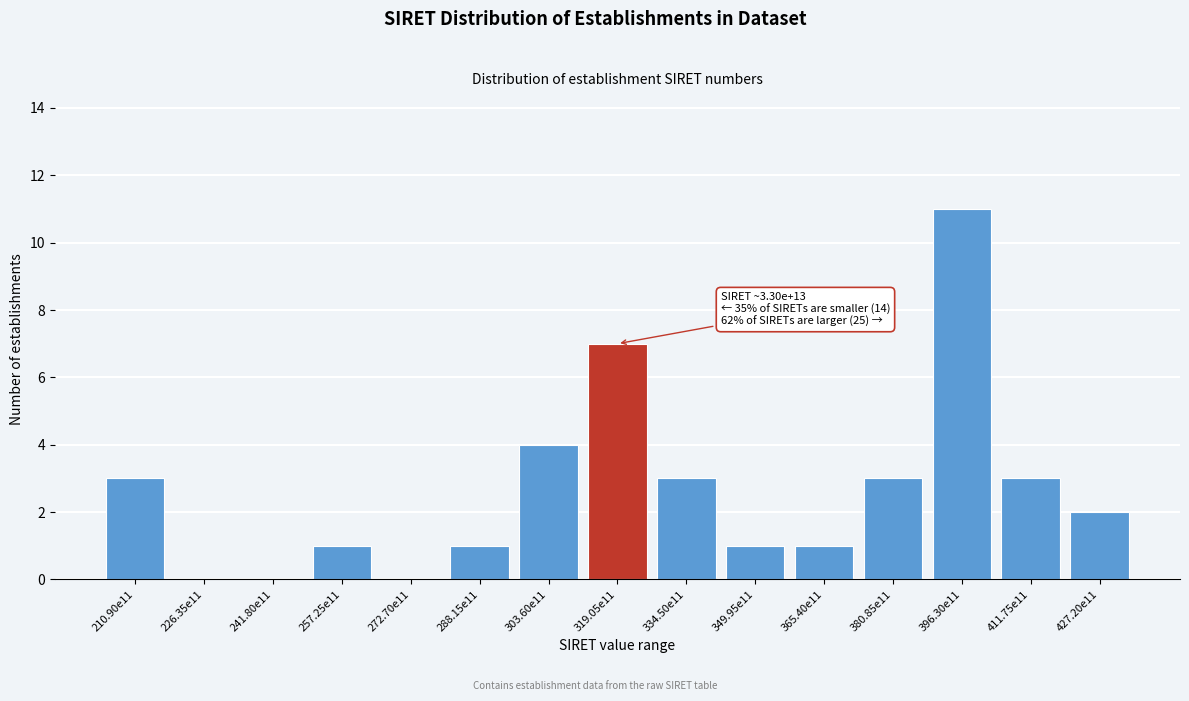

Reading left to right, list all the values displayed in this chart.

210.90e11=3	226.35e11=0	241.80e11=0	257.25e11=1	272.70e11=0	288.15e11=1	303.60e11=4	319.05e11=7	334.50e11=3	349.95e11=1	365.40e11=1	380.85e11=3	396.30e11=11	411.75e11=3	427.20e11=2